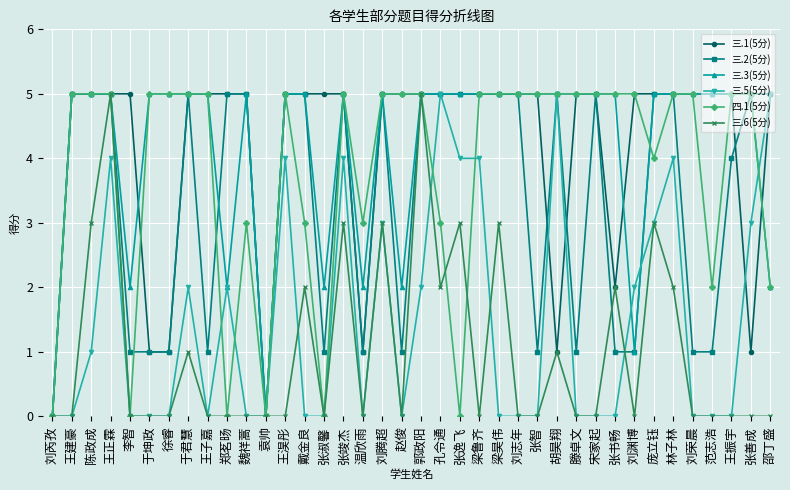

How many 三.6(5分) values are between 0 and 2?

30